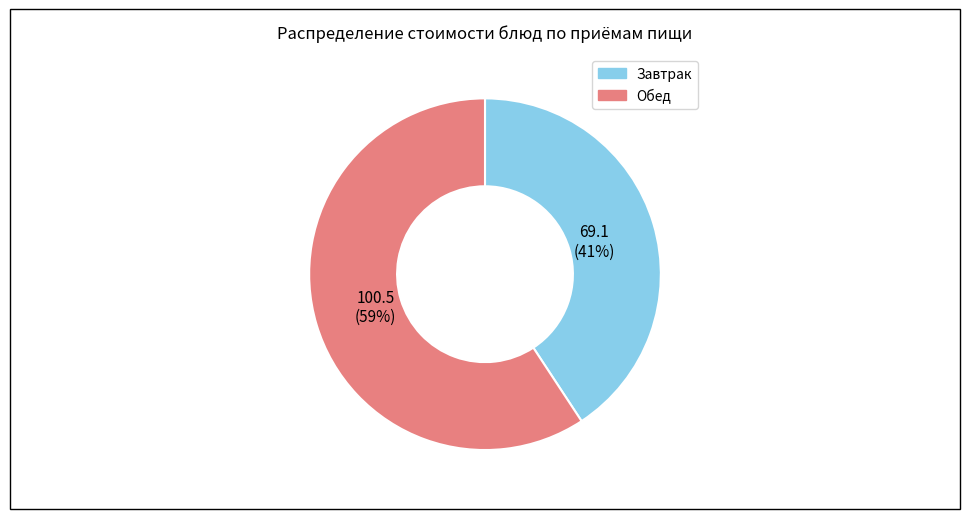

To the nearest percent, what is the average slice percentage?

50%